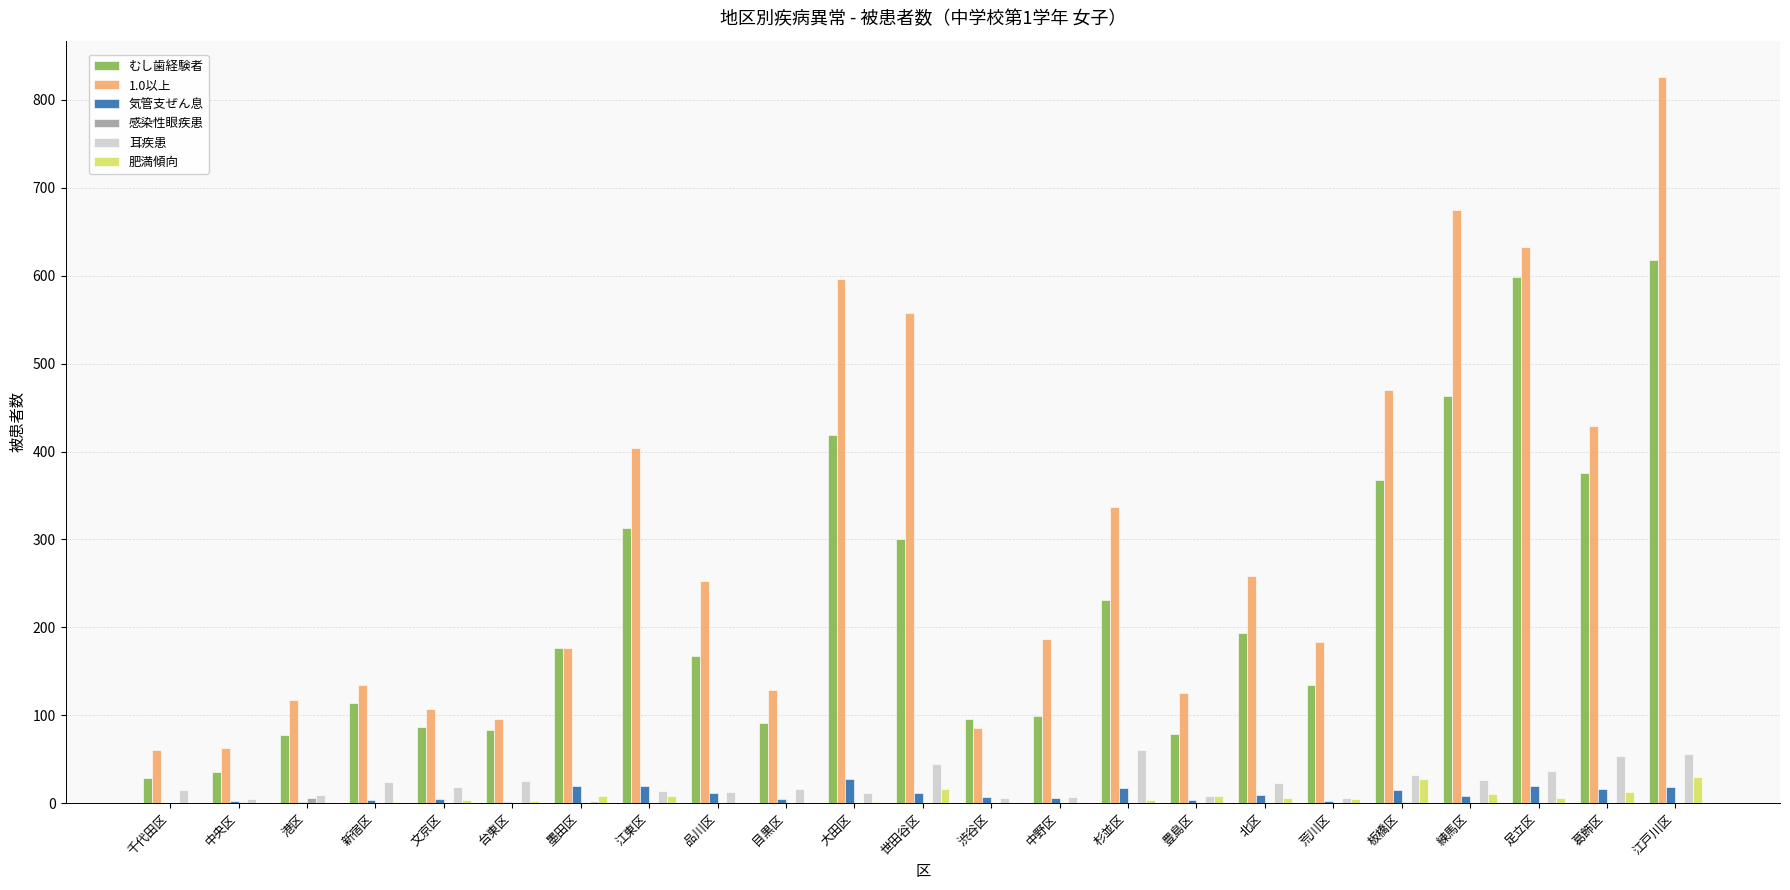

Is it true that 1.0以上 equals 258 at 北区?

True